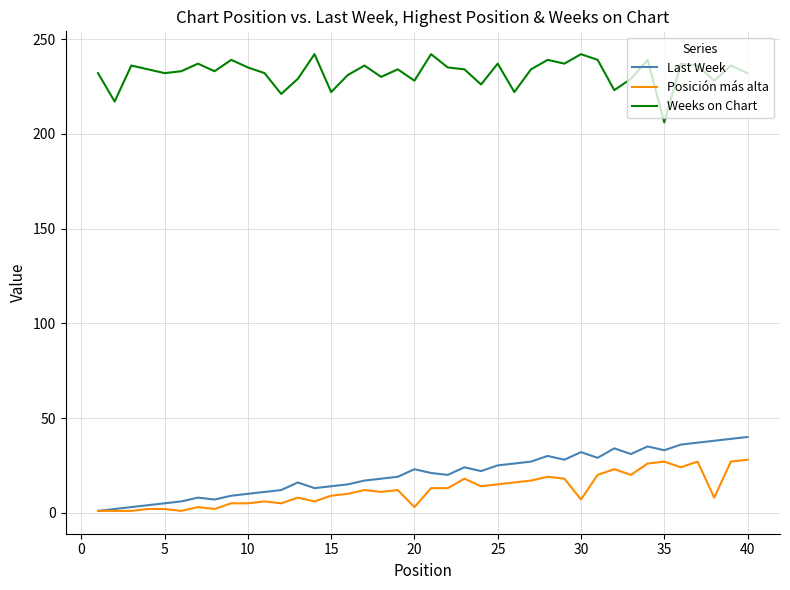

Which series has the largest total across all categories?

Weeks on Chart